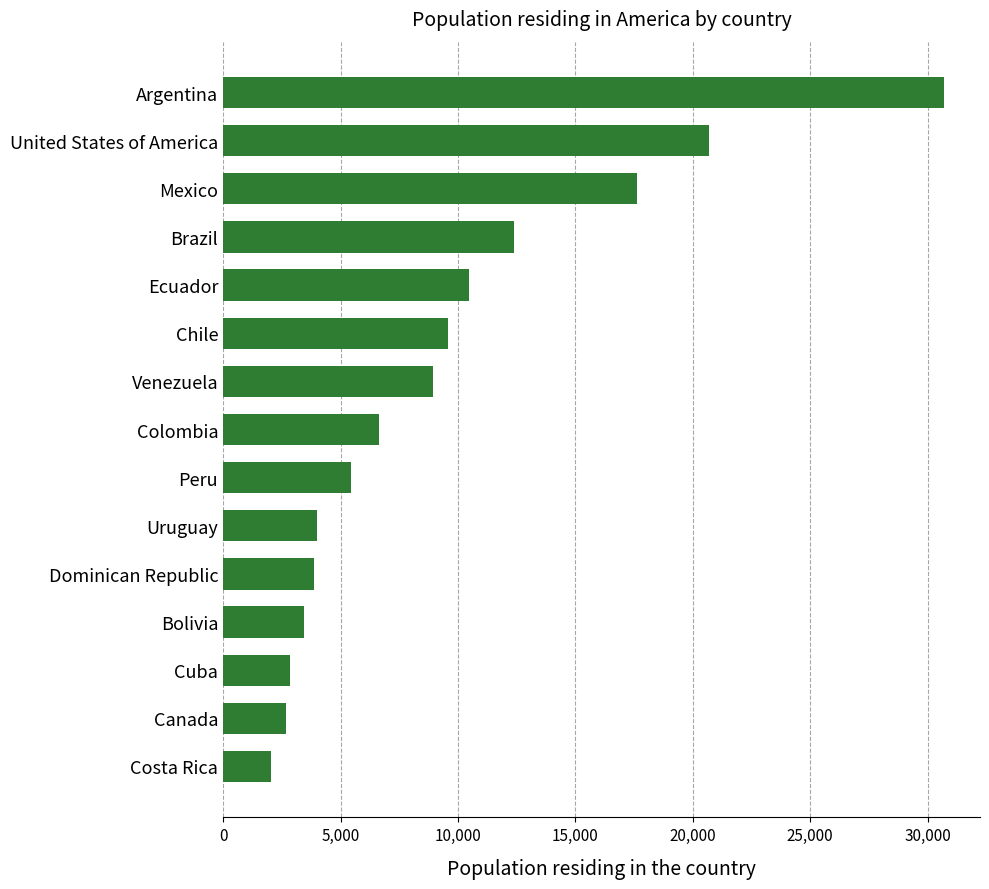

Reading bottom to top, extract all data points from this chart.

Costa Rica=2054	Canada=2677	Cuba=2832	Bolivia=3439	Dominican Republic=3864	Uruguay=4010	Peru=5449	Colombia=6646	Venezuela=8953	Chile=9573	Ecuador=10488	Brazil=12398	Mexico=17615	United States of America=20677	Argentina=30699